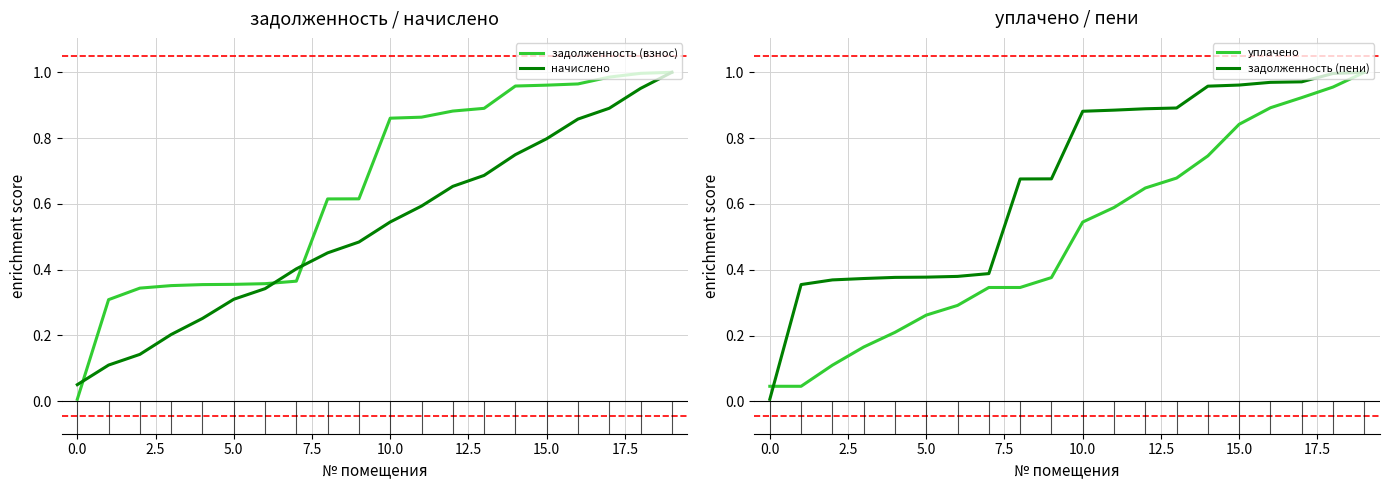

Does the chart have visible grid lines?

Yes